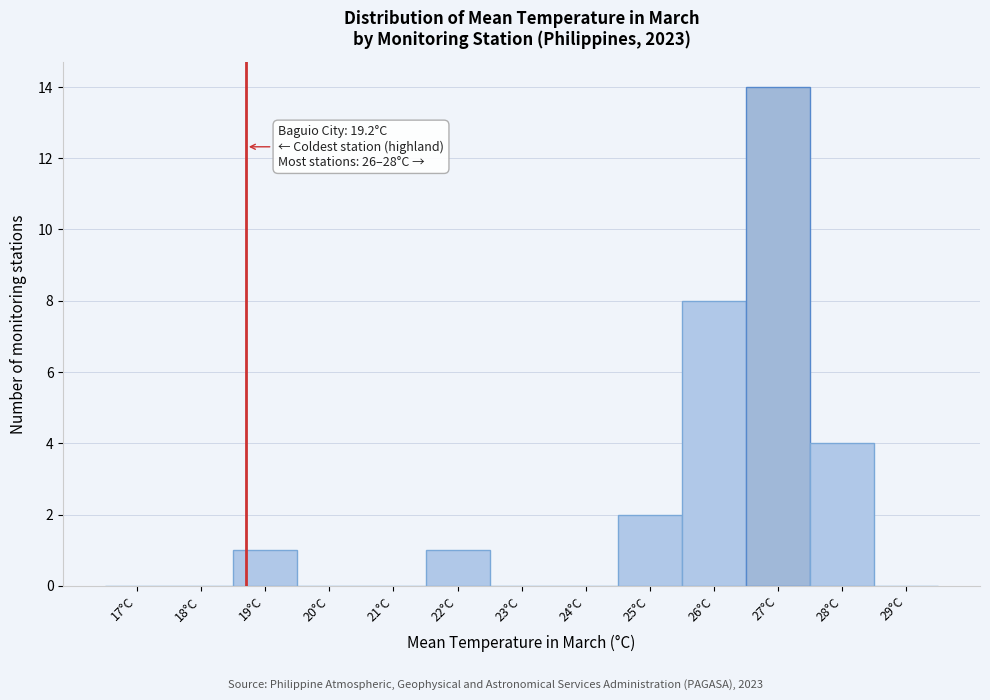

Reading left to right, extract all data points from this chart.

17°C=0	18°C=0	19°C=1	20°C=0	21°C=0	22°C=1	23°C=0	24°C=0	25°C=2	26°C=8	27°C=14	28°C=4	29°C=0